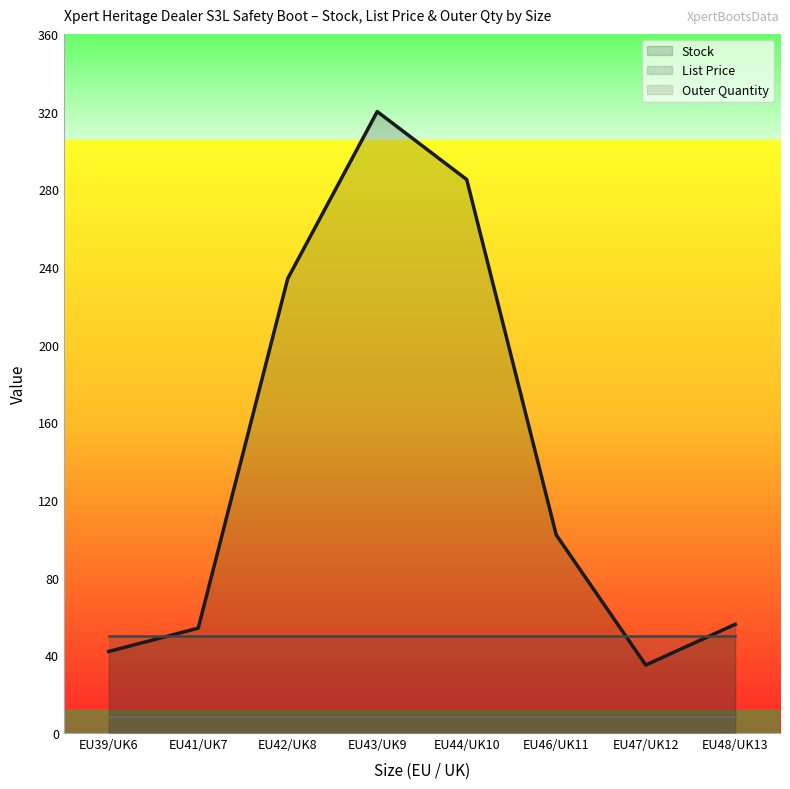

True or false: List Price has more than 2 interior local peaks.

False